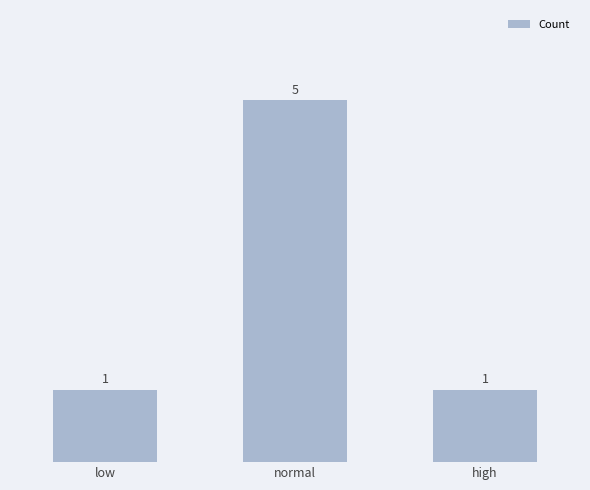

What is the greatest value displayed?

5